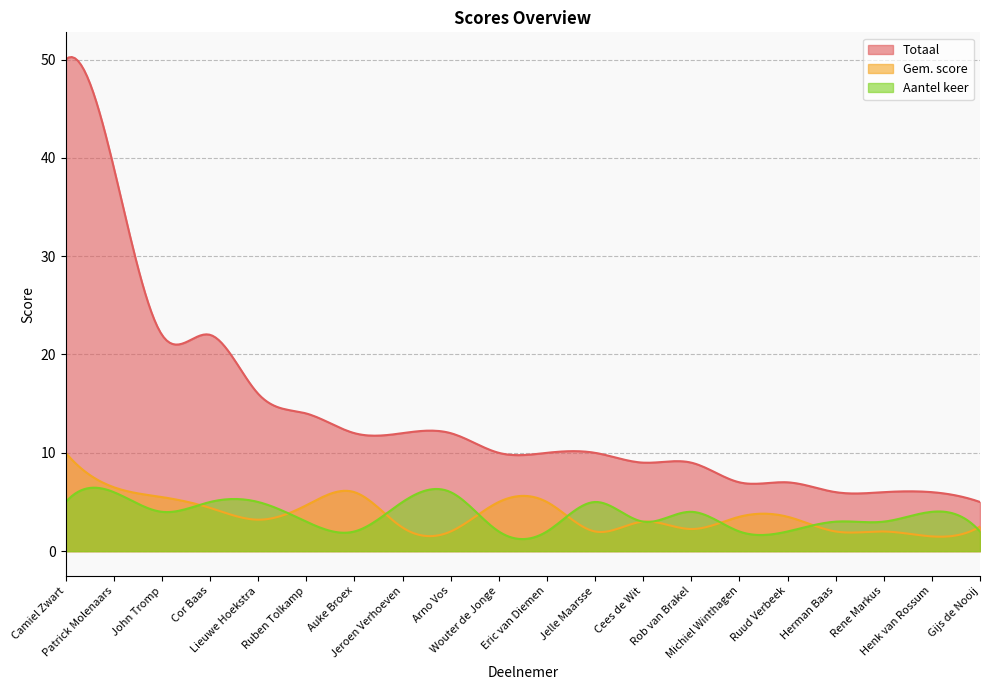

True or false: Aantel keer and Totaal cross at least once.

False